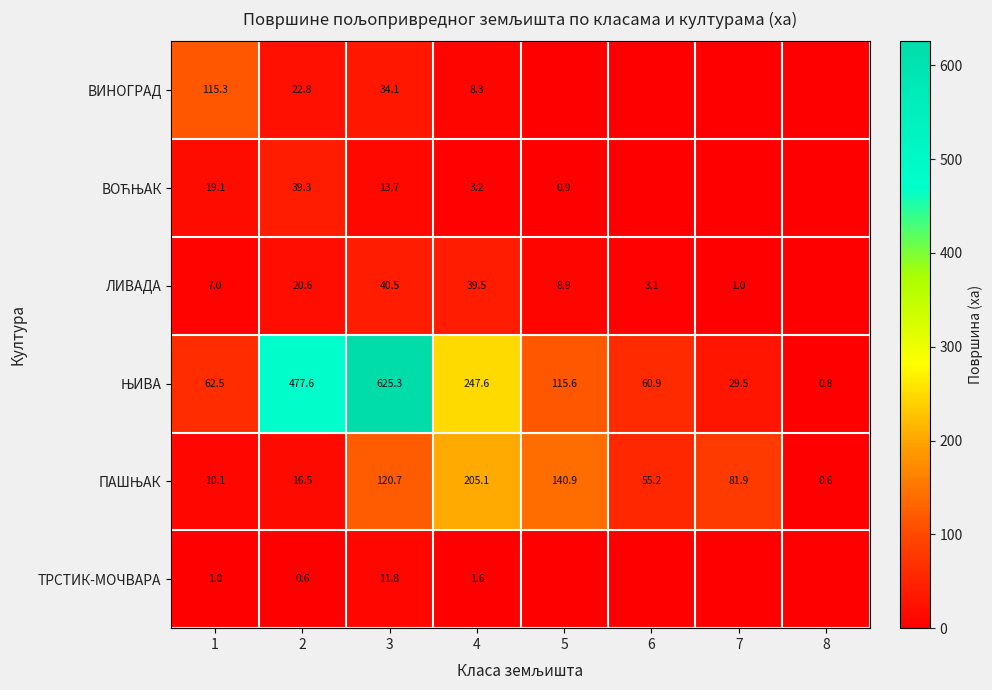

What is the total value across all series at 2?

577.4